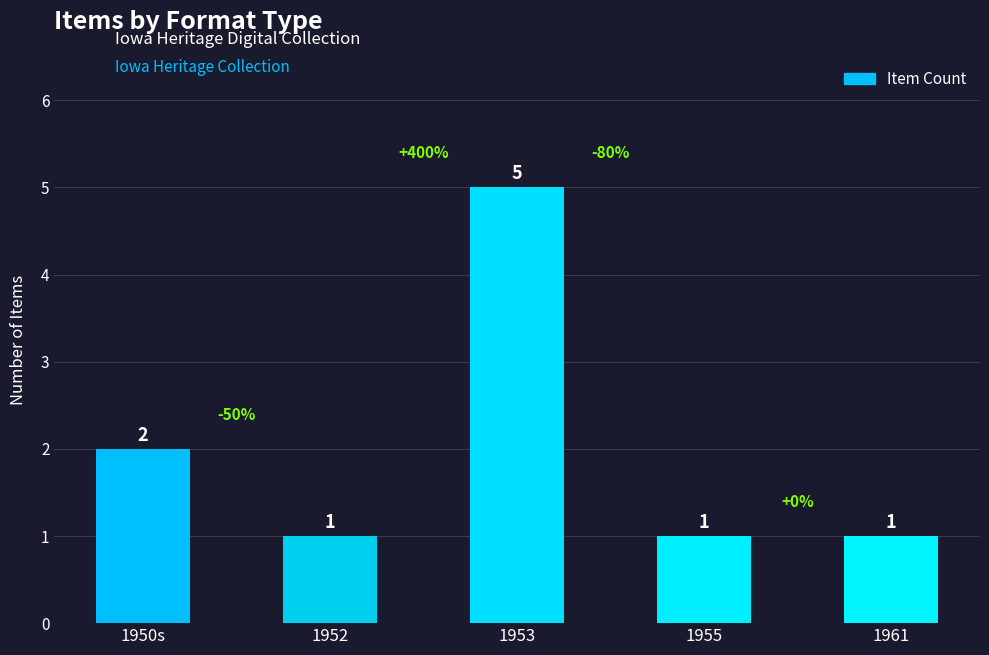

What is the label of the 3rd bar from the left?

1953